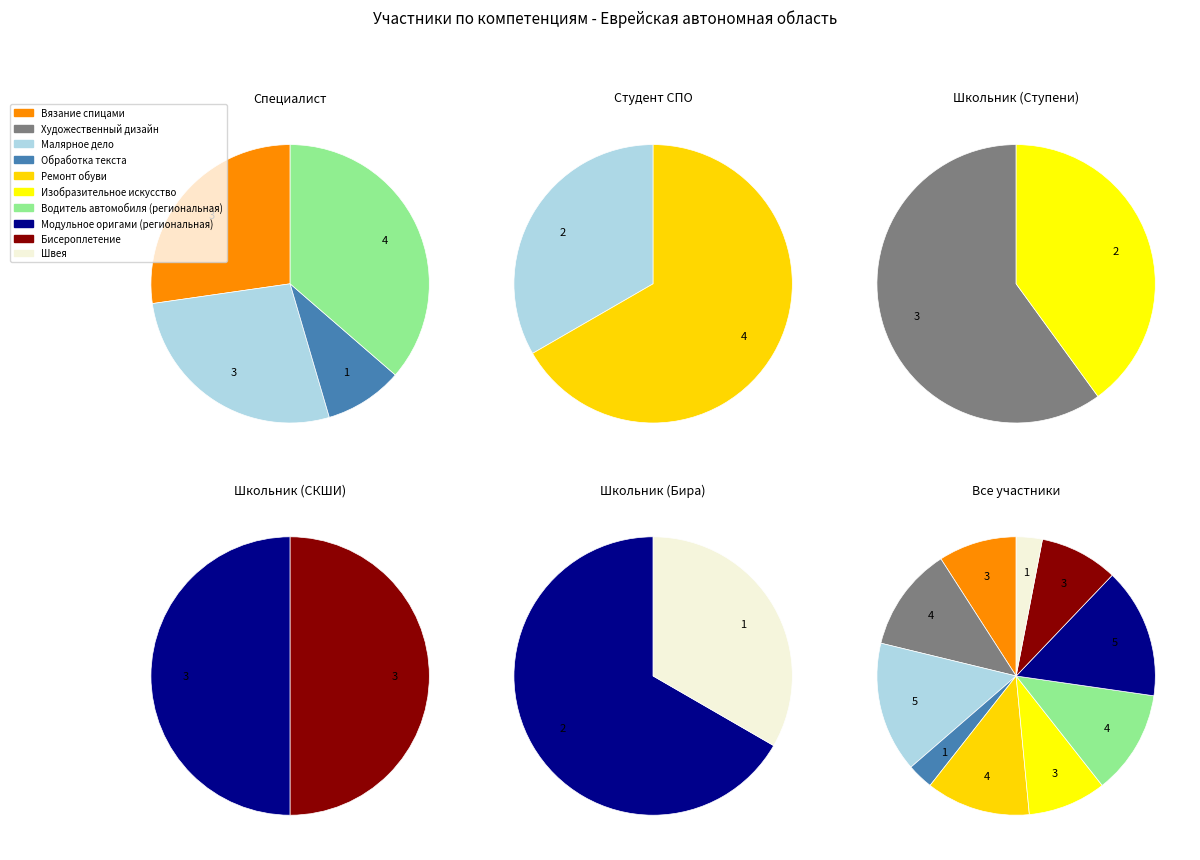

Rank the categories by value from lowest to highest.

Обработка текста, Швея, Вязание спицами, Изобразительное искусство, Бисероплетение, Художественный дизайн, Ремонт обуви, Водитель автомобиля (региональная), Малярное дело, Модульное оригами (региональная)